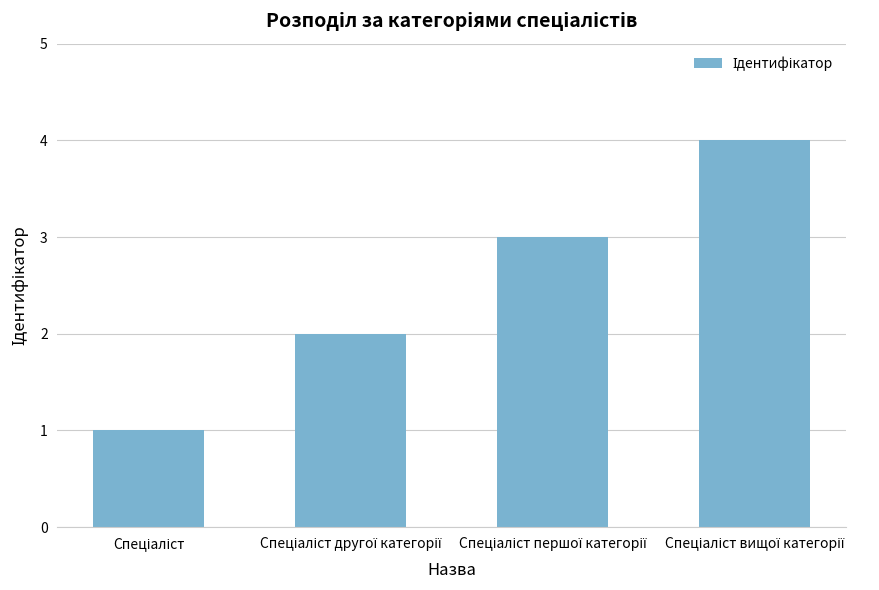

What is the difference between the maximum and minimum values?

3